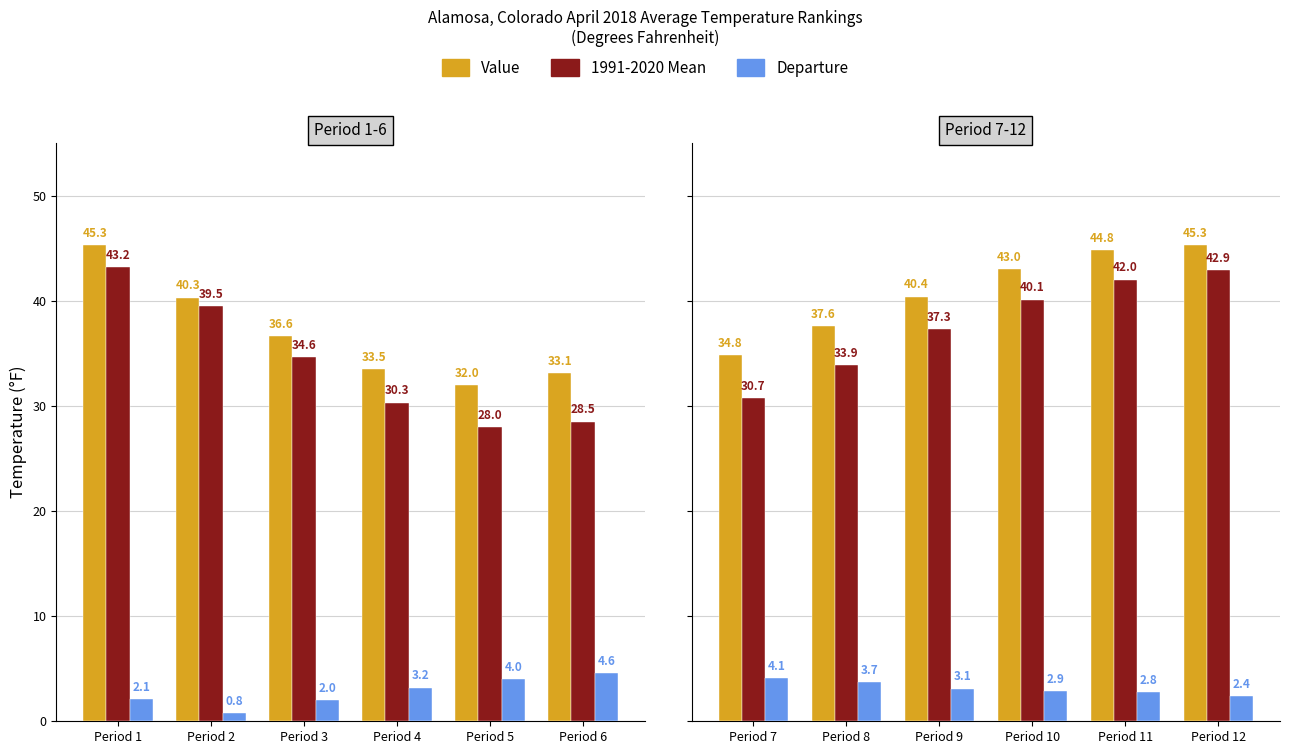

Which series has the widest spread of values?

1991-2020 Mean